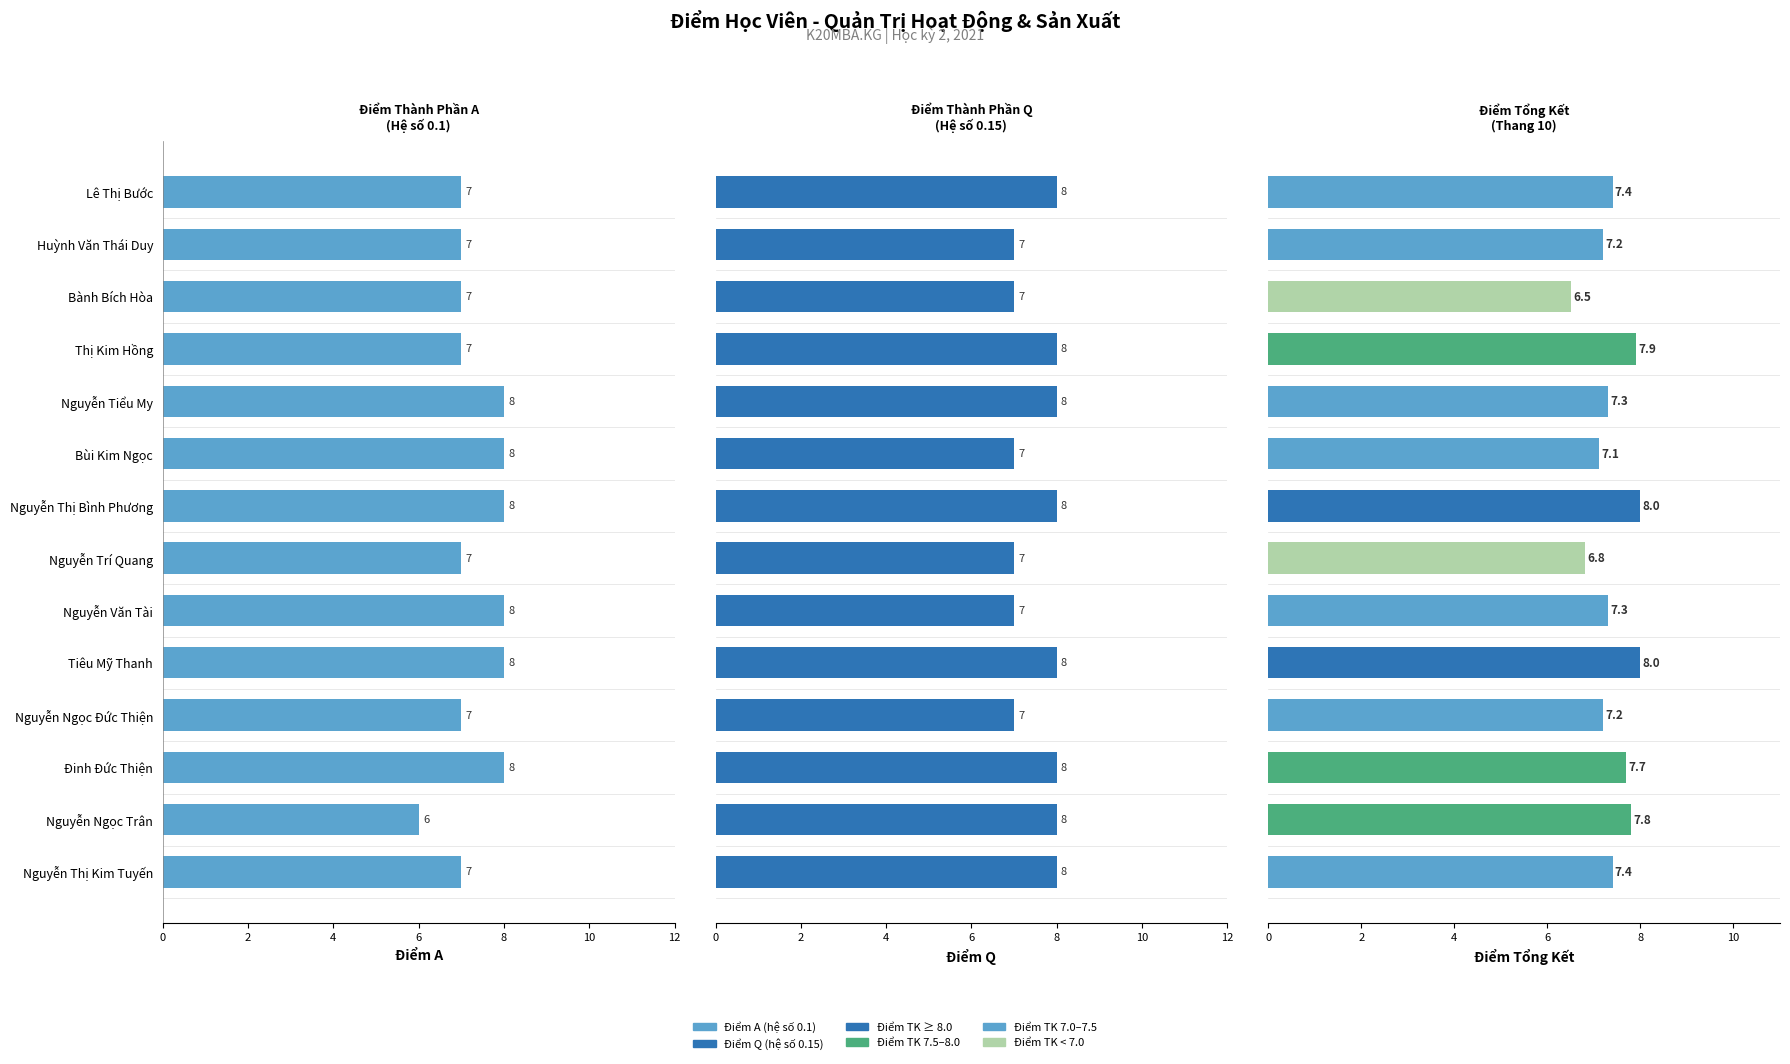

How many groups of bars are there?

14